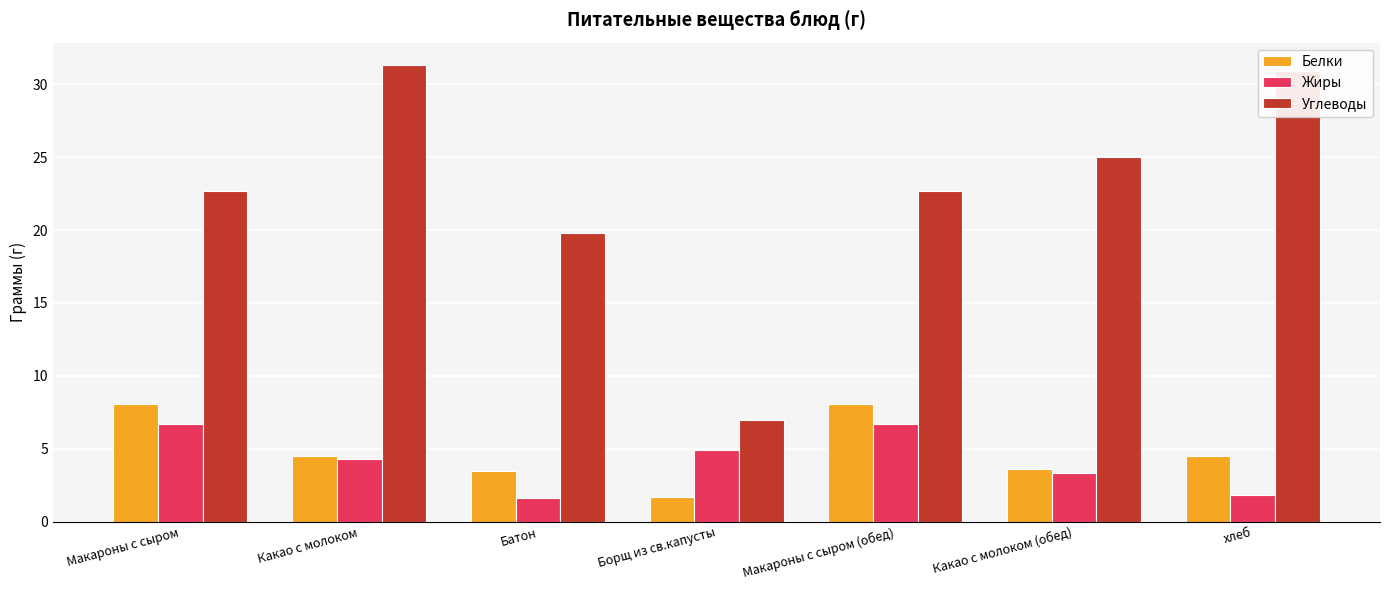

What is the label of the 7th bar from the right?

Макароны с сыром